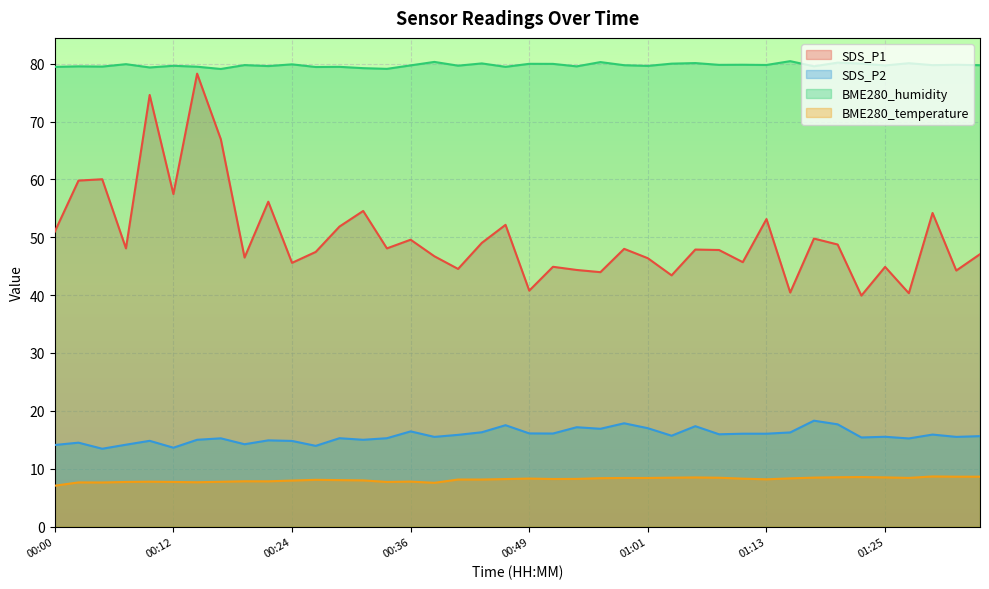

What is the total value across all series at 01:18?

156.1